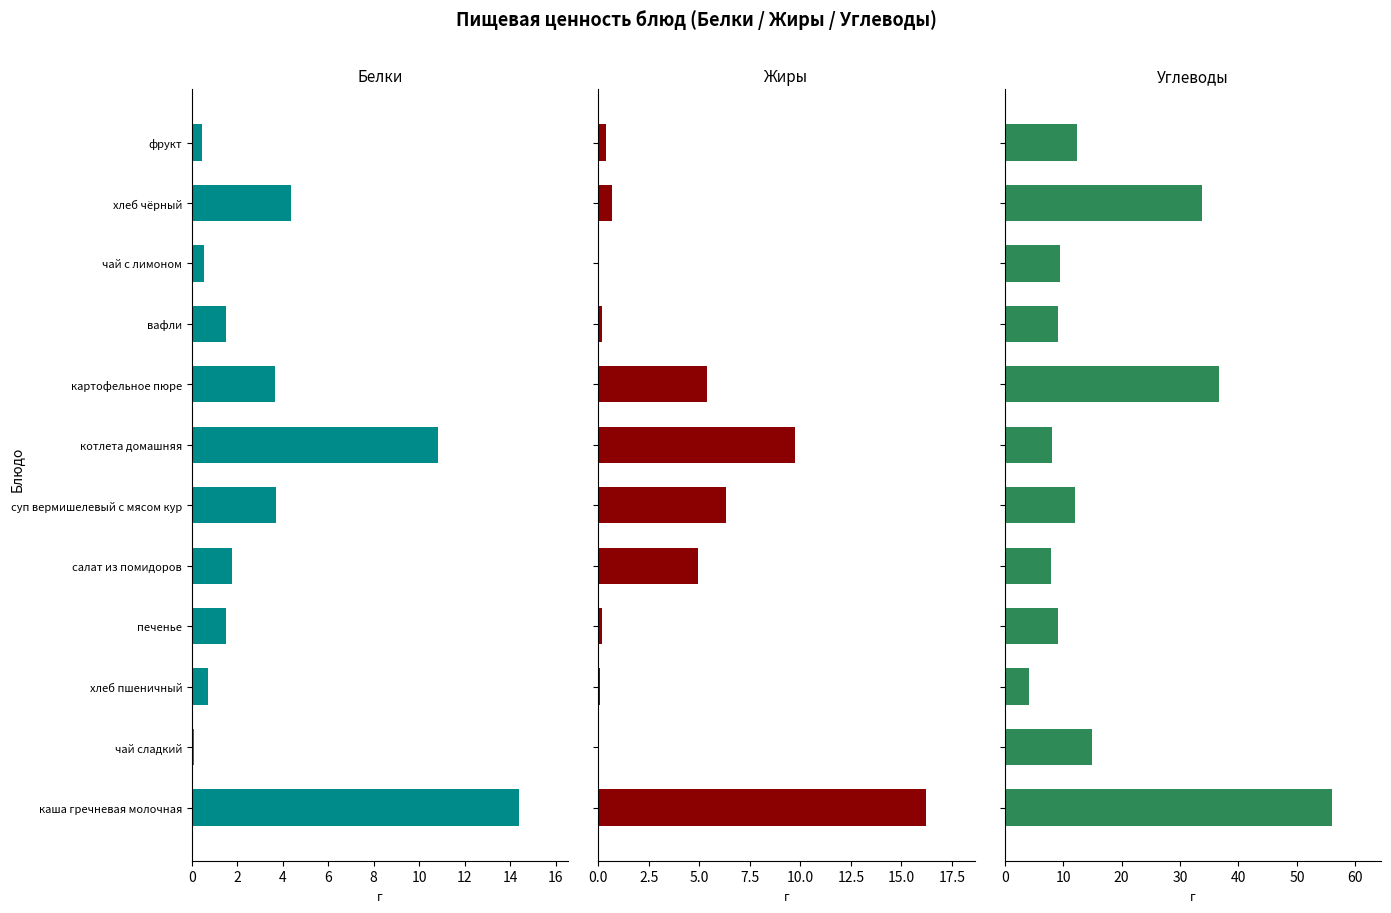

Which has a higher value, хлеб чёрный or суп вермишелевый с мясом кур?

суп вермишелевый с мясом кур